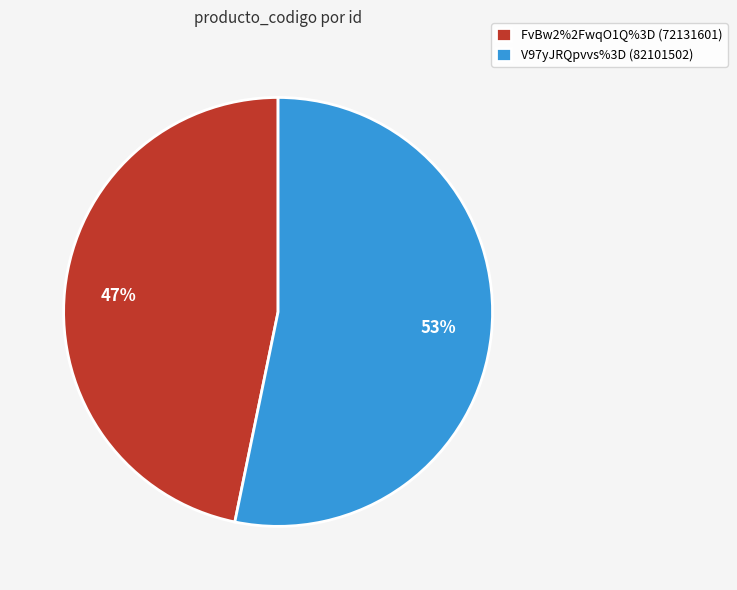

To the nearest percent, what is the combined percentage of V97yJRQpvvs%3D and FvBw2%2FwqO1Q%3D?

100%